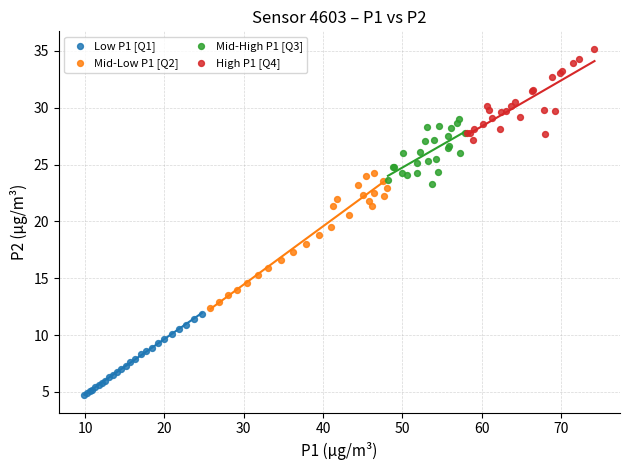

Which series has the widest spread of Y values?

Mid-Low P1 [Q2]